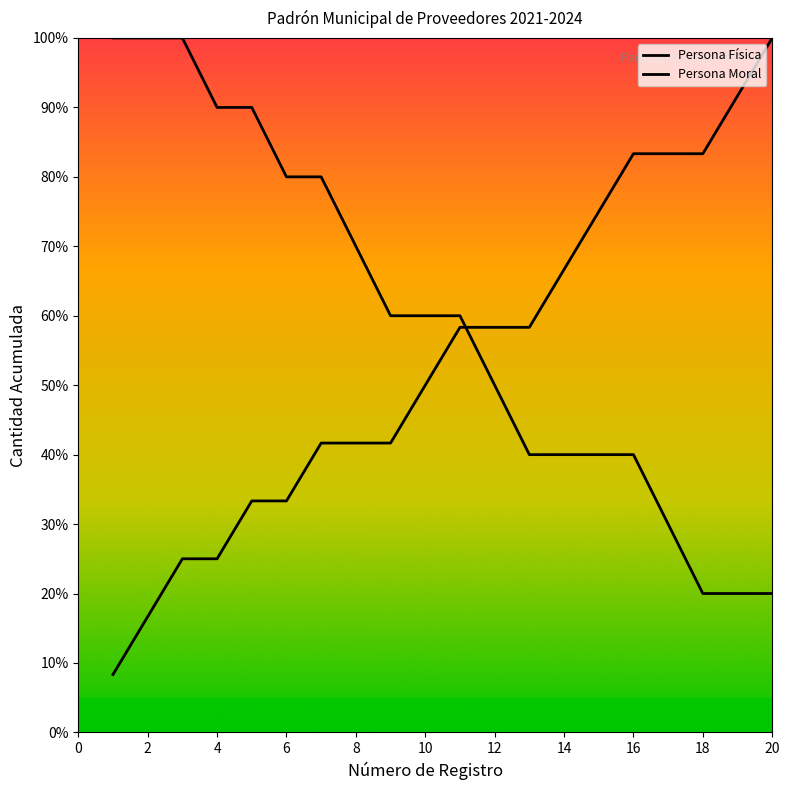

How many times do Persona Moral and Persona Física cross each other?

1